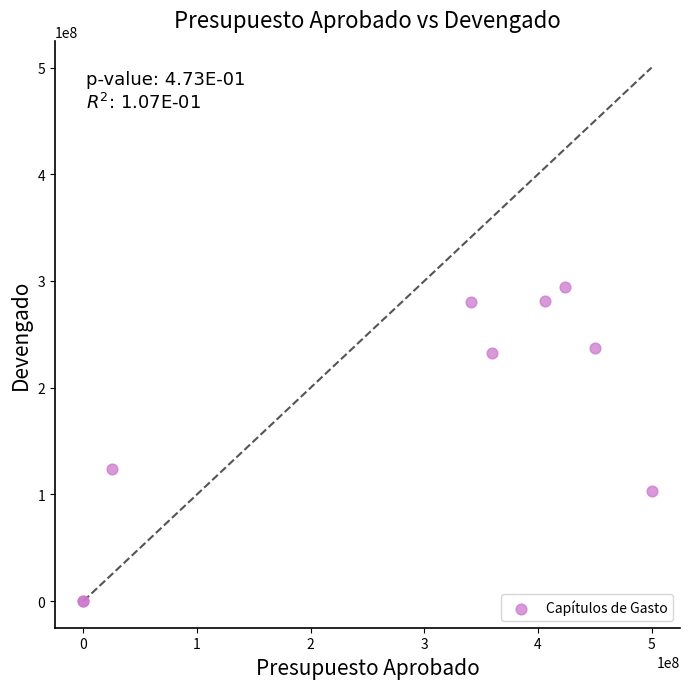

What Y value in the scatter plot is closest to 147111112?

123772565